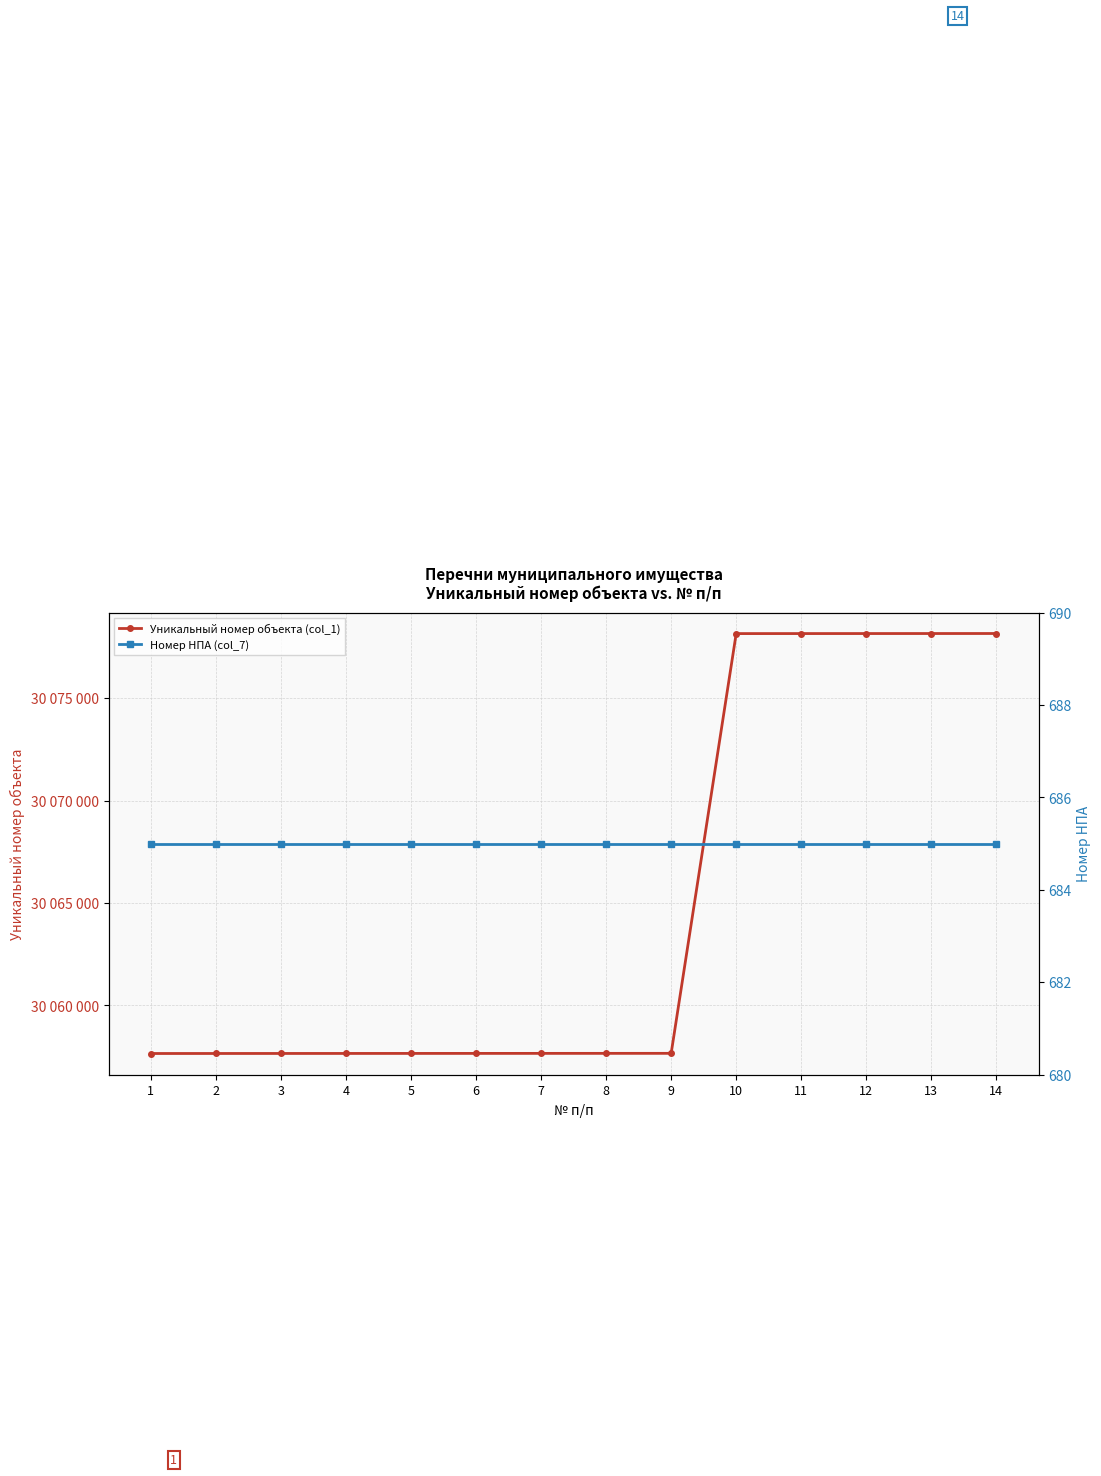

Between 6 and 13, which series saw the biggest shift?

Уникальный номер объекта (col_1)